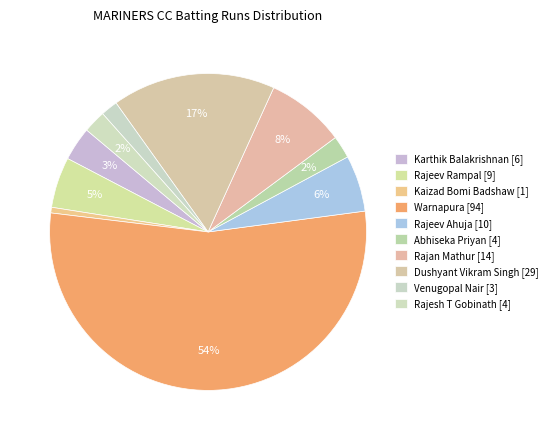

Which category has the biggest portion of the pie?

Warnapura